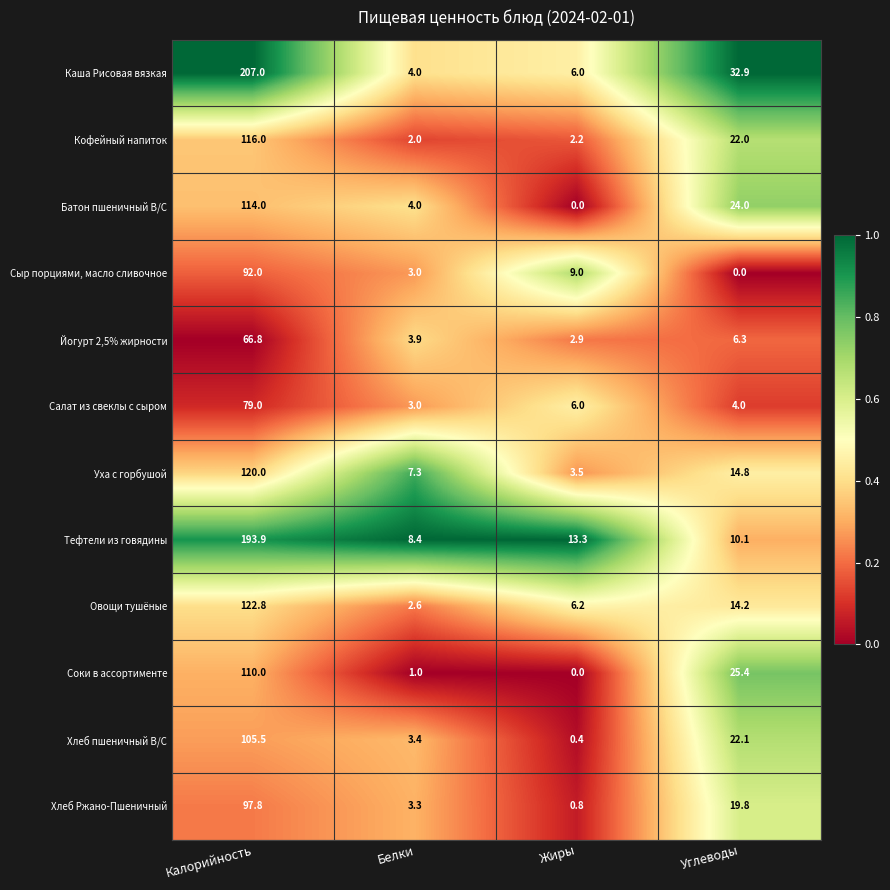

Which series changed the most between Жиры and Углеводы?

Каша Рисовая вязкая